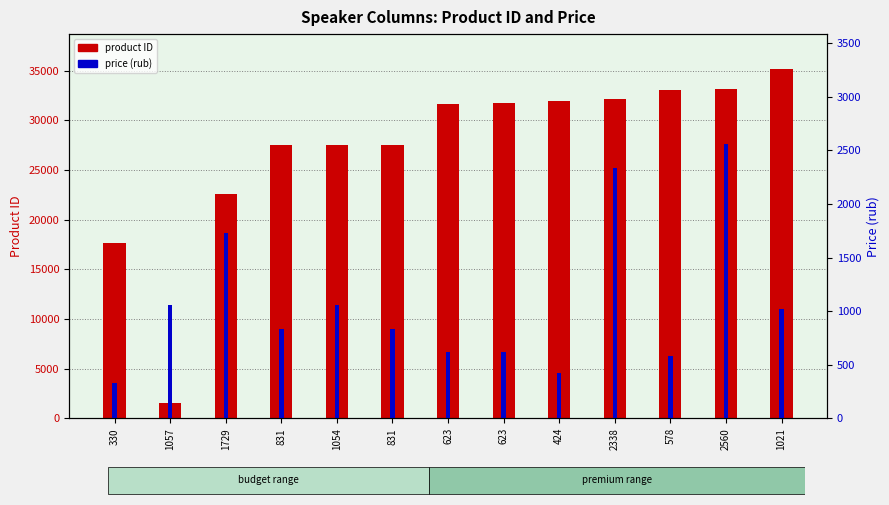

What is the difference between the product ID values at 831 and 1729?

4941